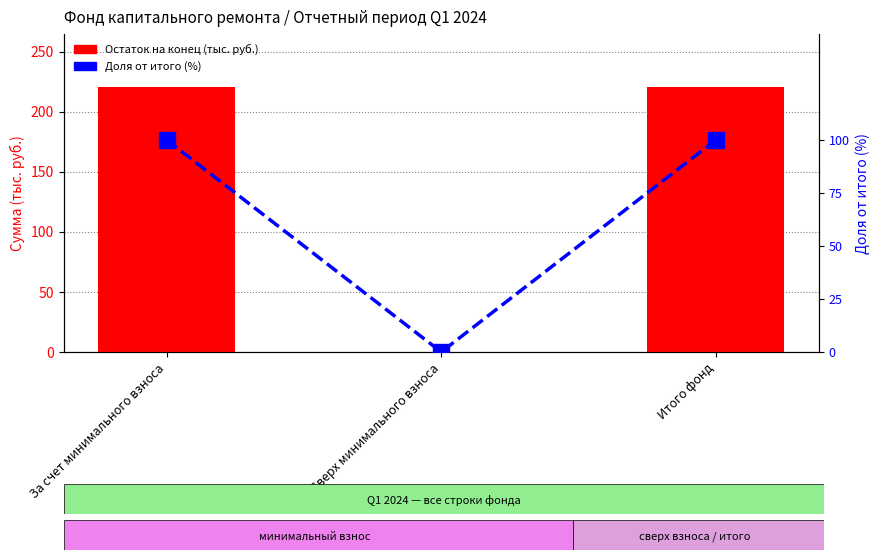

Reading left to right, list all the values displayed in this chart.

Остаток на конец (тыс. руб.): 220.6	0.0	220.6
Доля от итого (%): 100.0	0.0	100.0